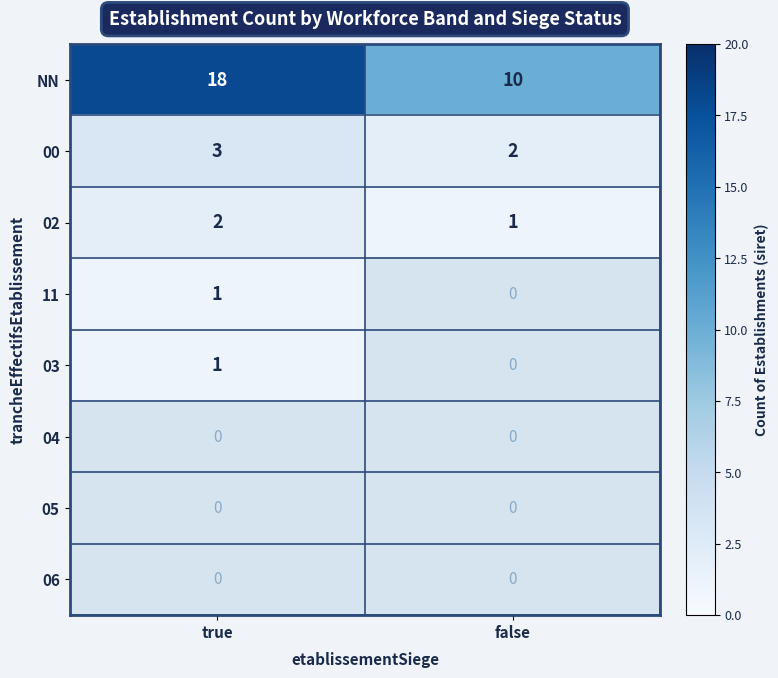

Which category has the highest value in the NN series?

true